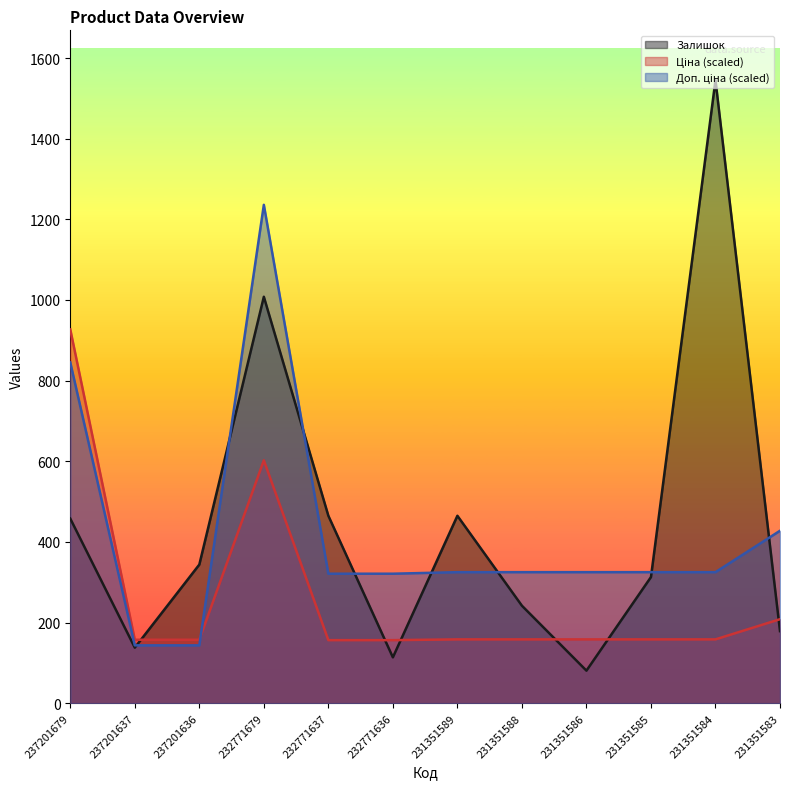

Is it true that Ціна equals 158.5 at 231351585?

True